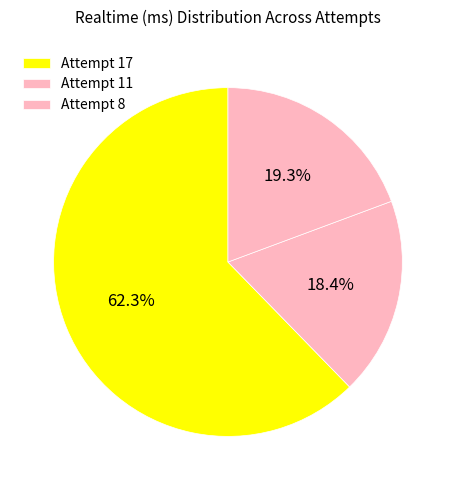

Rank the categories by value from highest to lowest.

Attempt 17, Attempt 8, Attempt 11